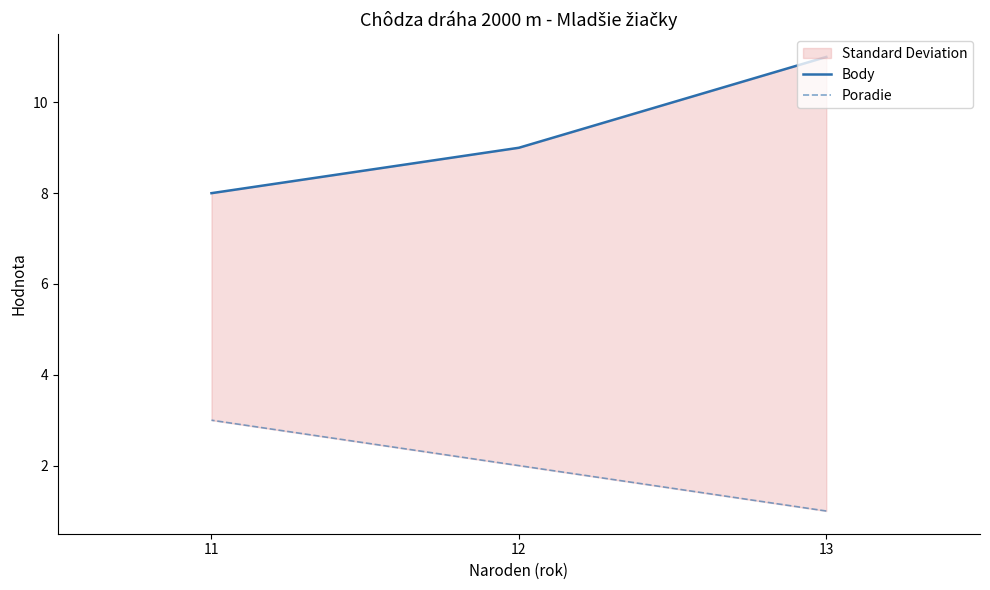

Rank the categories by Poradie value from highest to lowest.

11, 12, 13